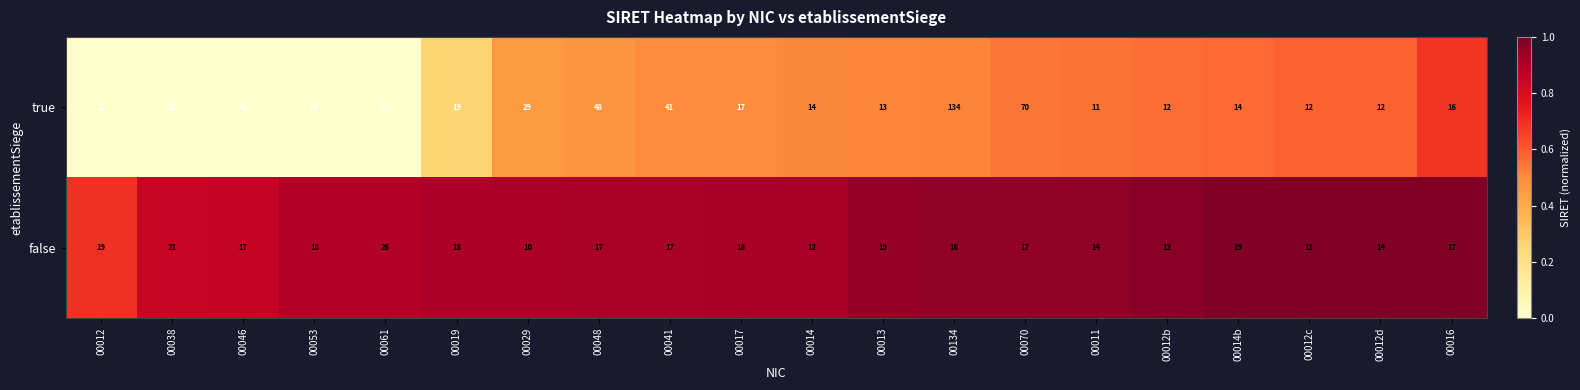

Count the number of data series in this chart.

2